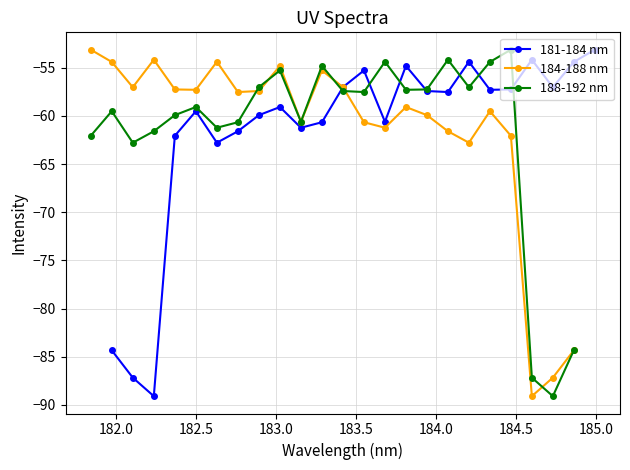

How many interior local valleys does the 188-192 nm series have?

7